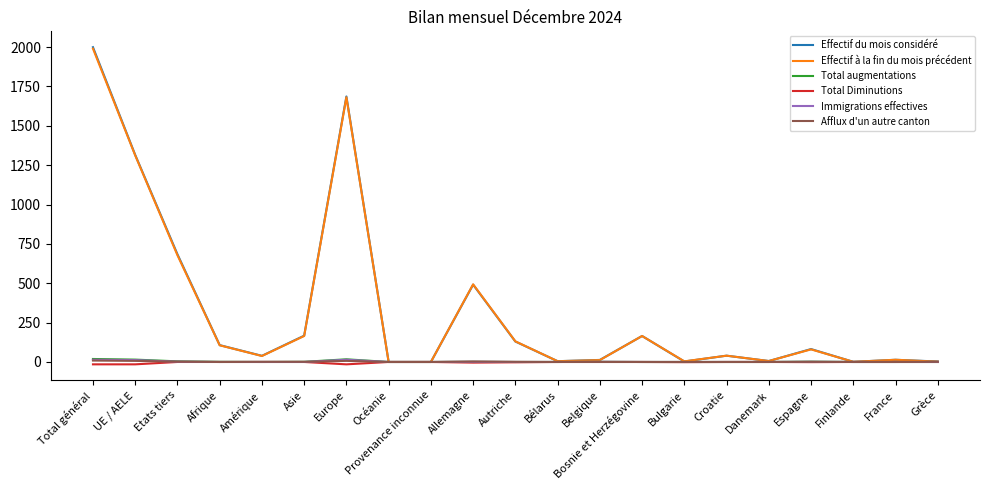

The Immigrations effectives series shows 1 at Espagne. True or false?

True